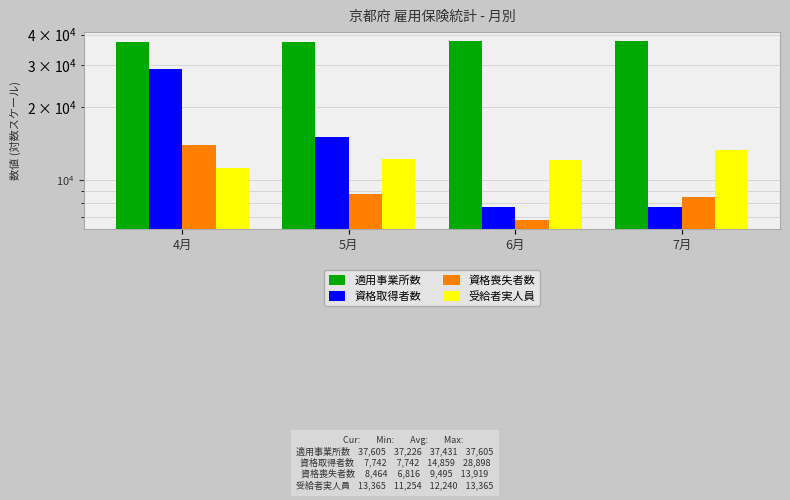

How many values in the 受給者実人員 series are below 12199?

2